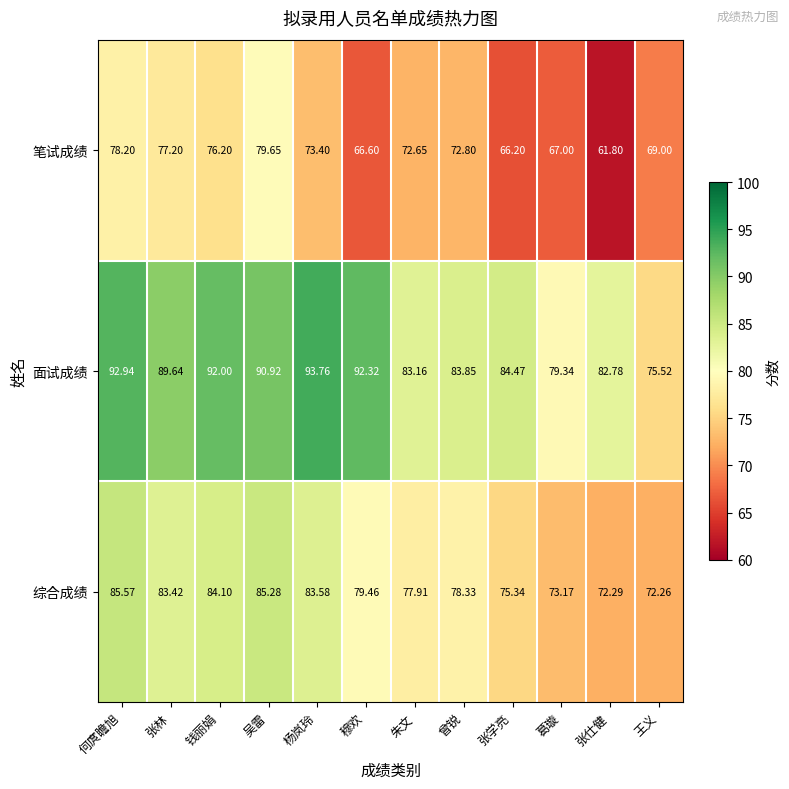

List the series in order of their overall mean, lowest first.

笔试成绩, 综合成绩, 面试成绩